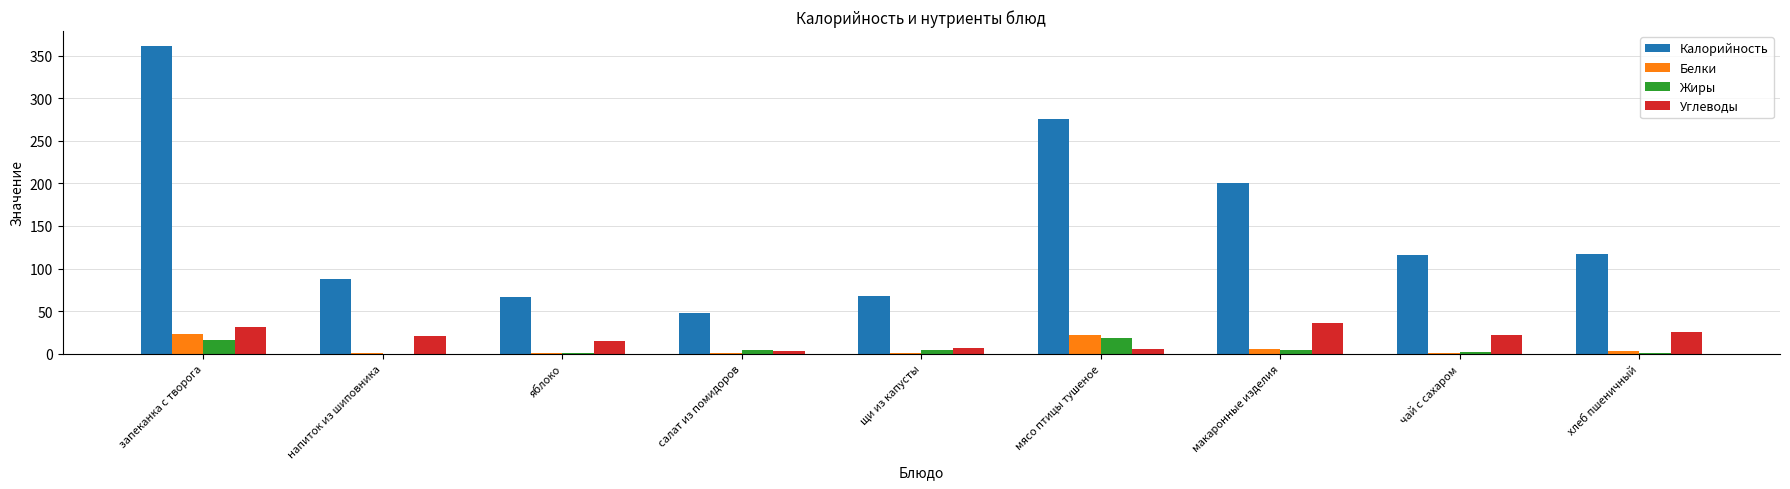

What are all the series names shown in the legend?

Калорийность, Белки, Жиры, Углеводы